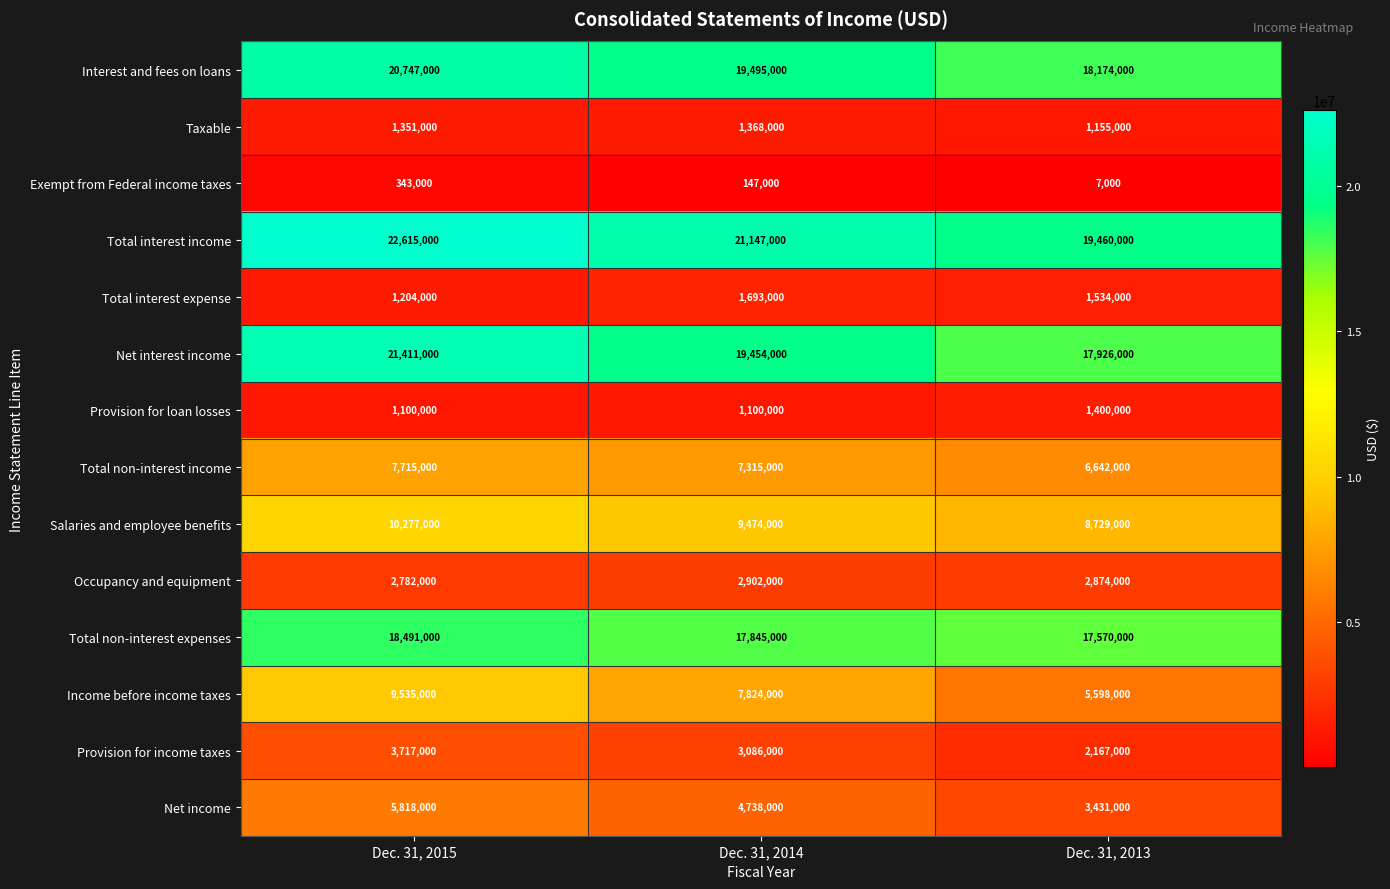

The Occupancy and equipment series shows 4968591 at Dec. 31, 2014. True or false?

False